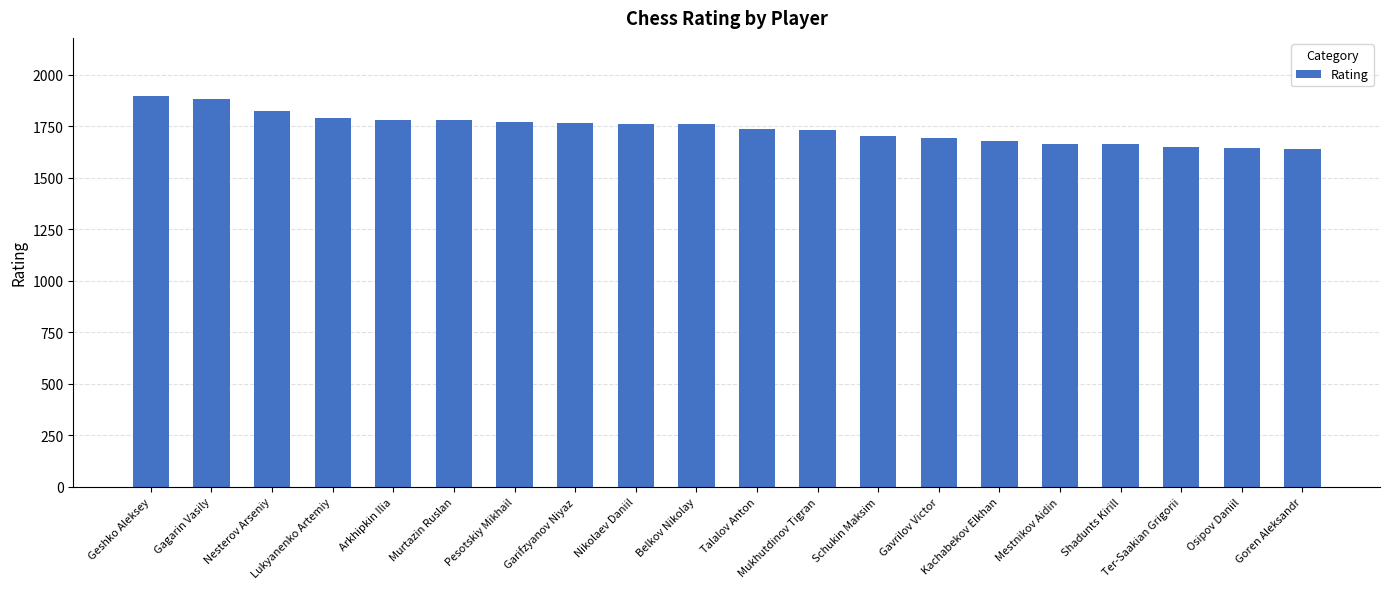

What is the average value?

1740